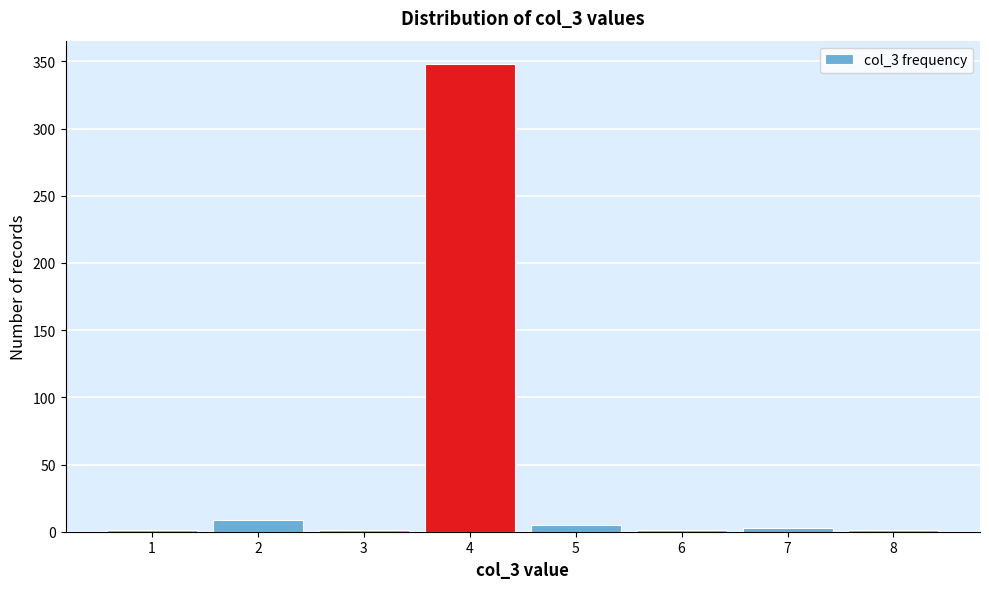

Reading left to right, extract all data points from this chart.

1=1	2=9	3=1	4=348	5=5	6=1	7=3	8=1